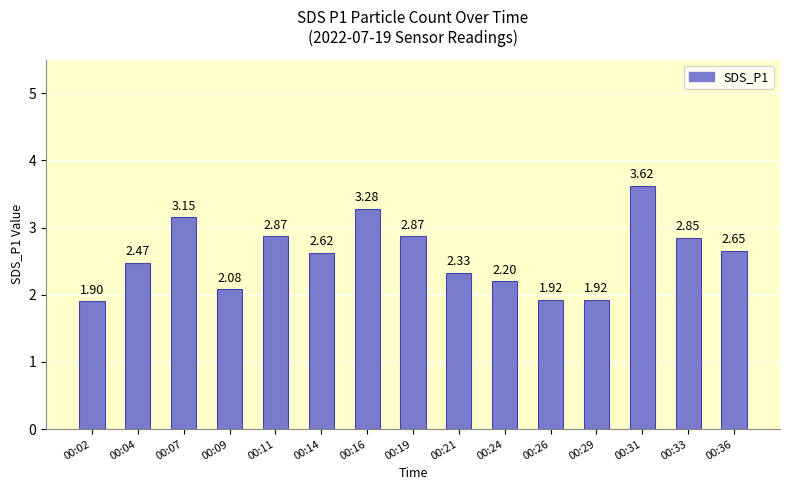

What is the sum of the values at 00:19 and 00:36?

5.5